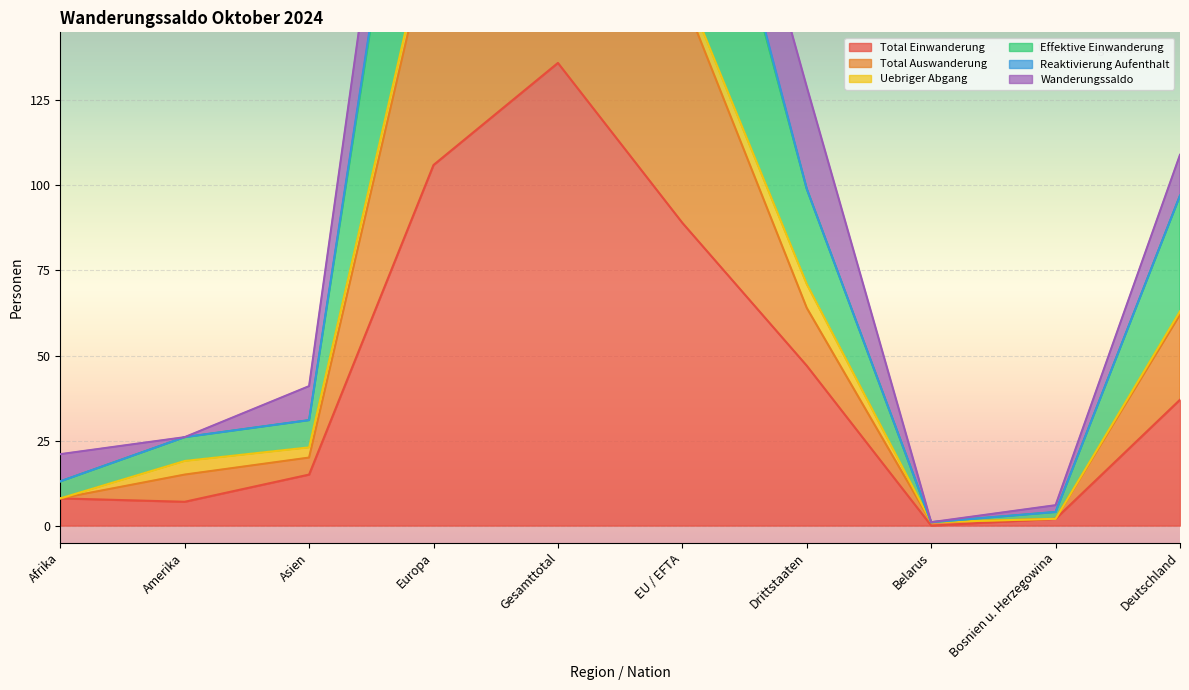

What is the approximate value of Total Einwanderung at Drittstaaten?

47